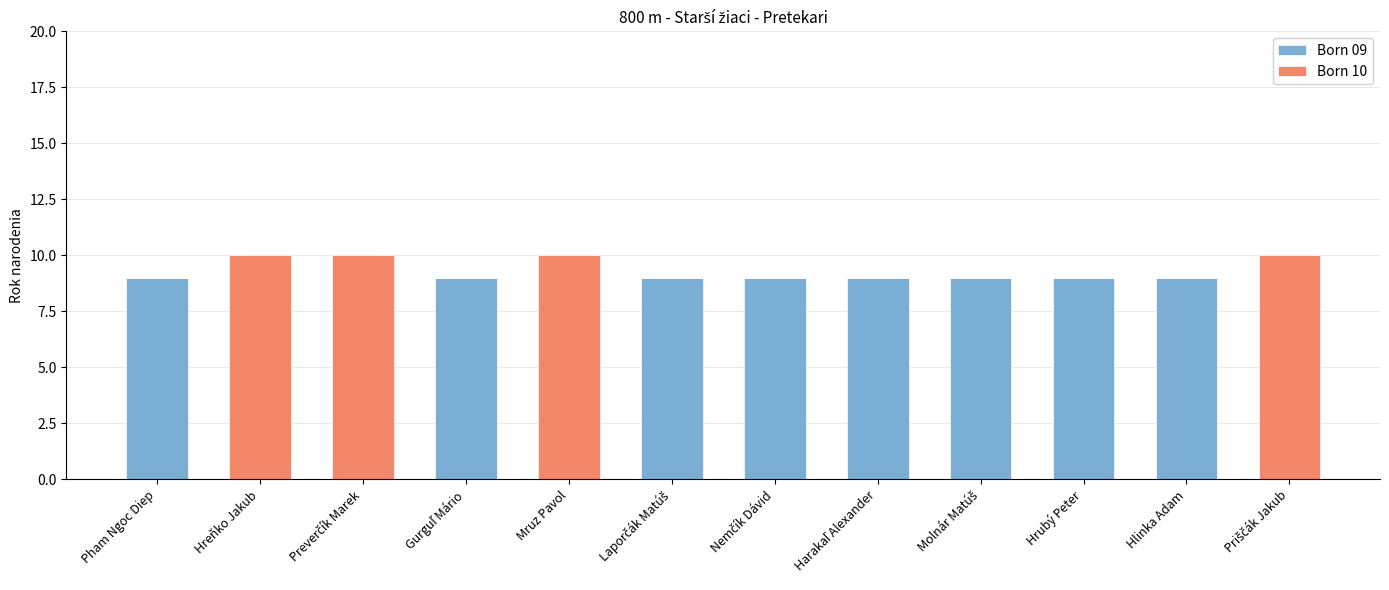

Is it true that Born 09 equals 9 at Hrubý Peter?

True